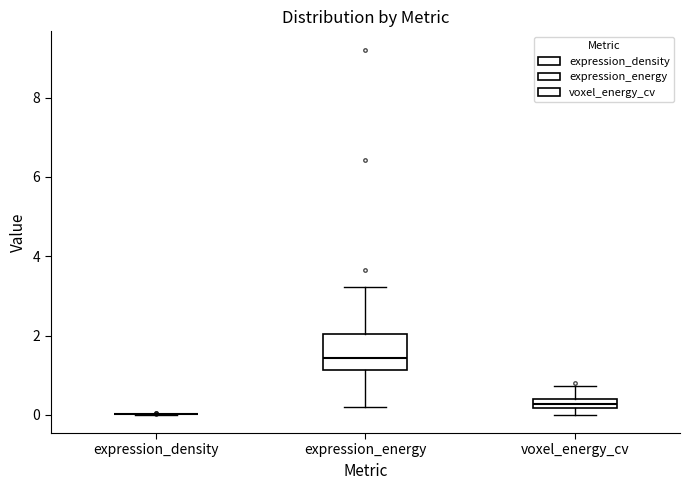

Comparing the boxes themselves (not the whiskers), which one is the tallest?

expression_energy